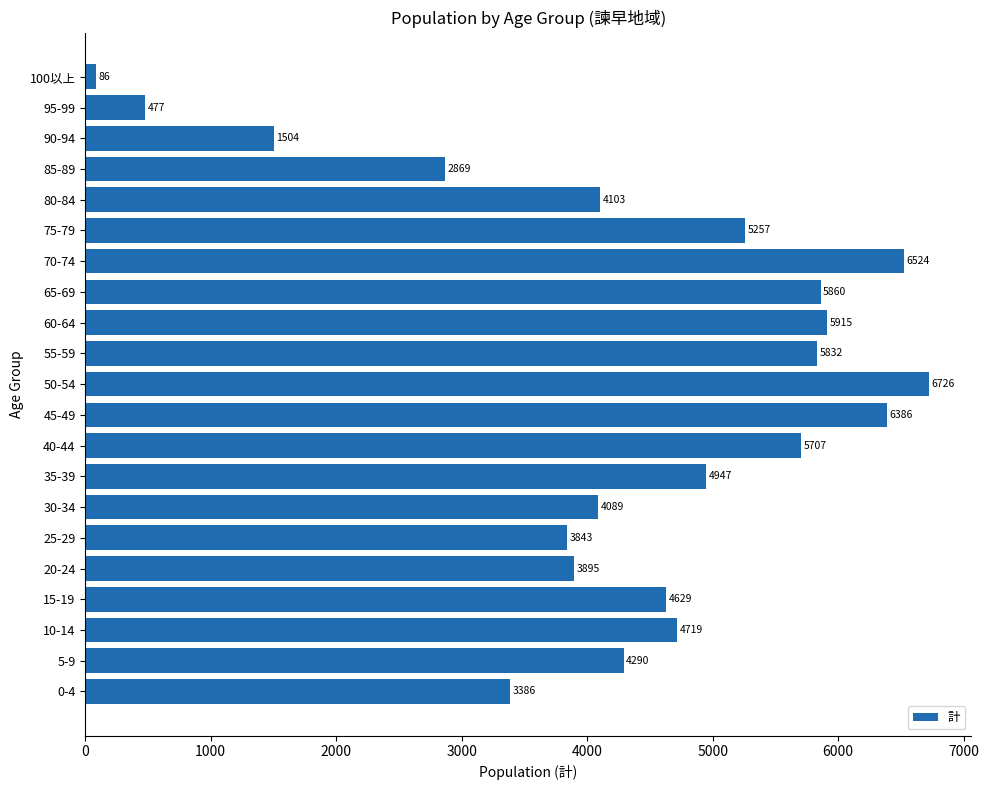

What is the label of the 21st bar from the bottom?

100以上